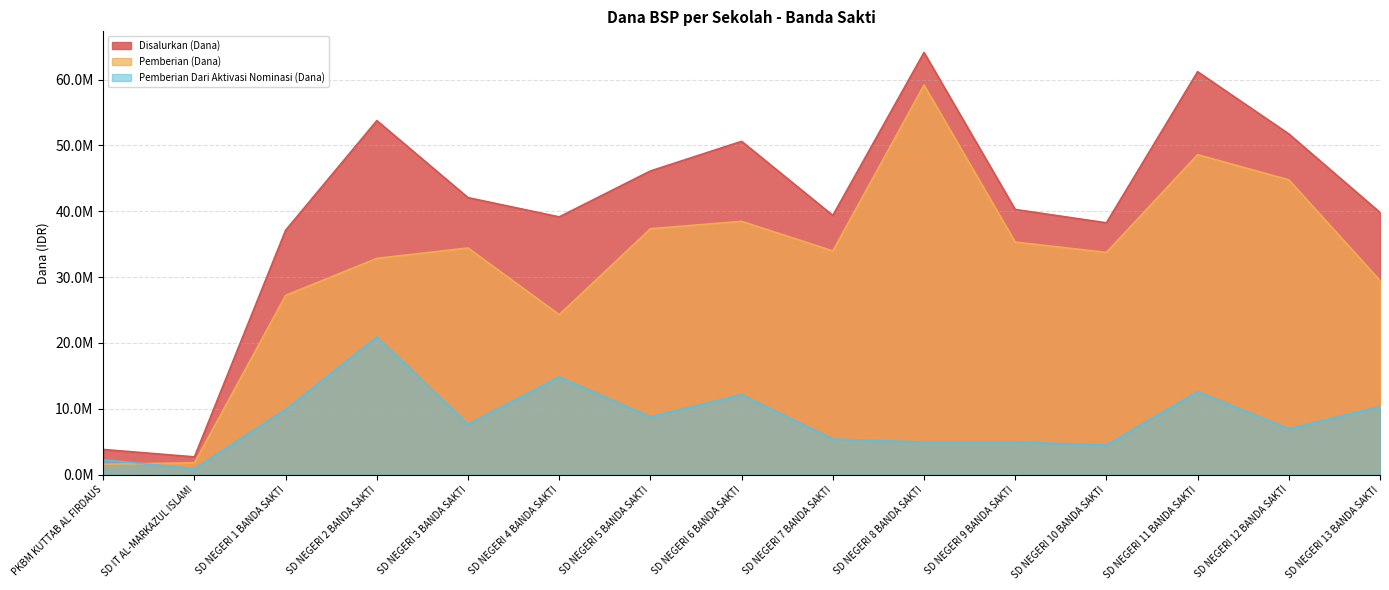

Reading right to left, what are all the values shown in this chart?

Disalurkan (Dana): 39825000	51750000	61200000	38250000	40275000	64125000	39375000	50625000	46125000	39150000	42075000	53775000	37125000	2700000	3825000
Pemberian (Dana): 29475000	44775000	48600000	33750000	35325000	59175000	33975000	38475000	37350000	24300000	34425000	32850000	27225000	1800000	1575000
Pemberian Dari Aktivasi Nominasi (Dana): 10350000	6975000	12600000	4500000	4950000	4950000	5400000	12150000	8775000	14850000	7650000	20925000	9900000	900000	2250000